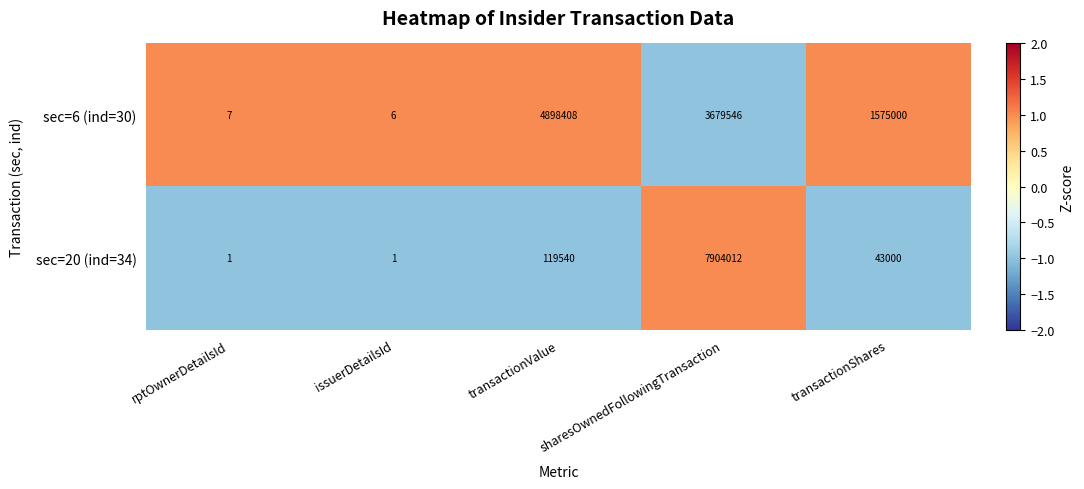

What is the highest value of the sec=6 (ind=30) series?

4898408